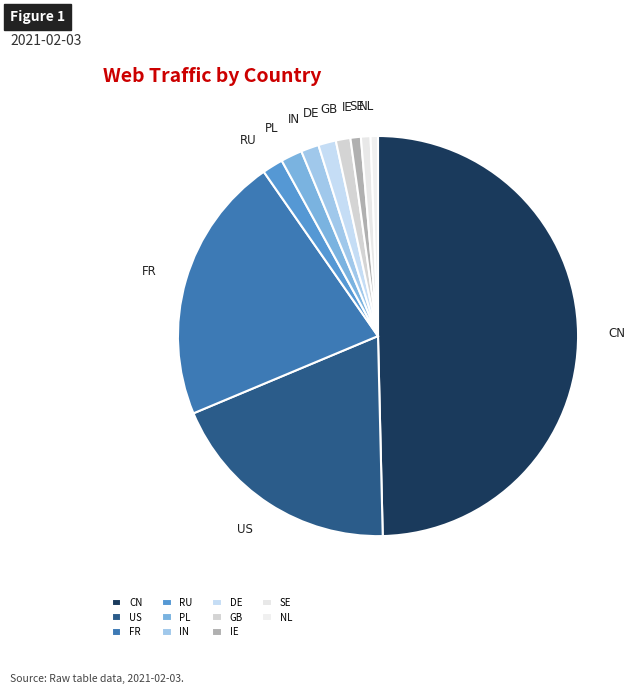

Which slice is the largest?

CN